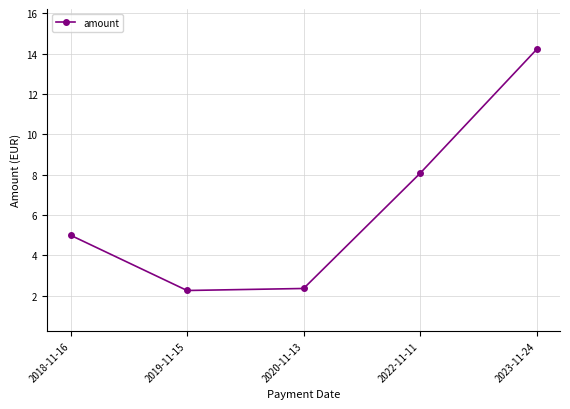

What is the average value?

6.4